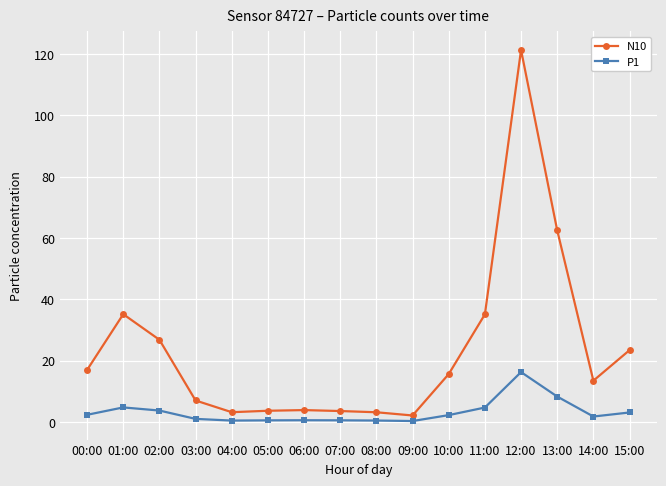

At 13:00, list the series in order from smallest to largest.

P1, N10